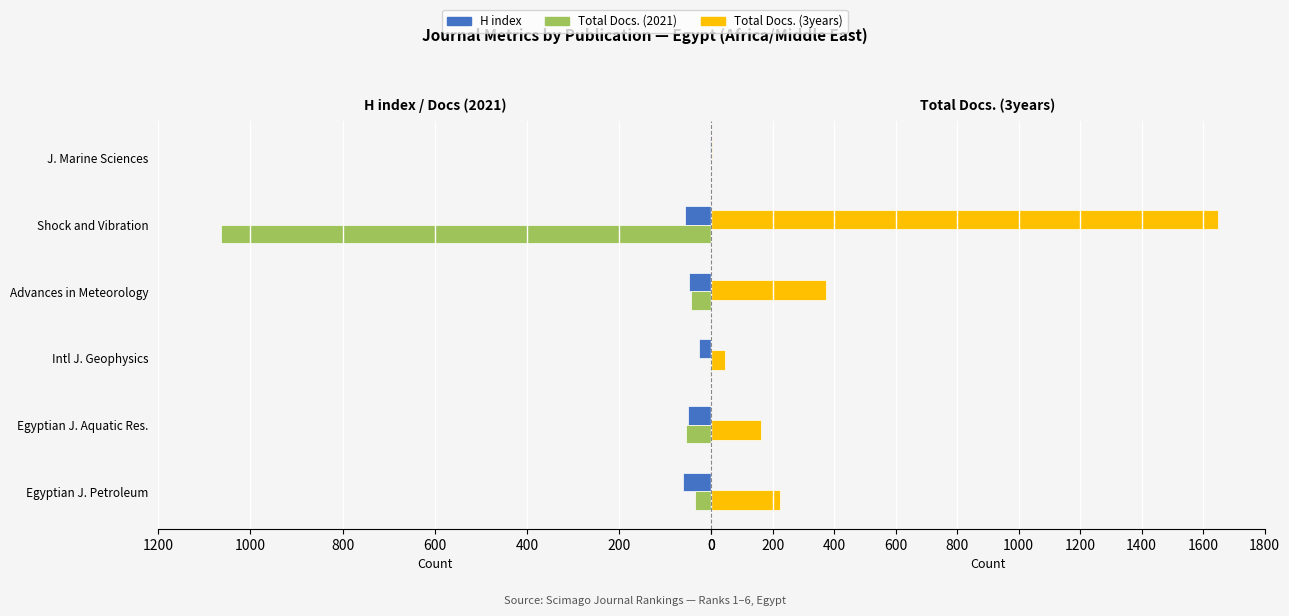

True or false: Total Docs. (2021) has a value of 55 at Egyptian J. Aquatic Res..

True